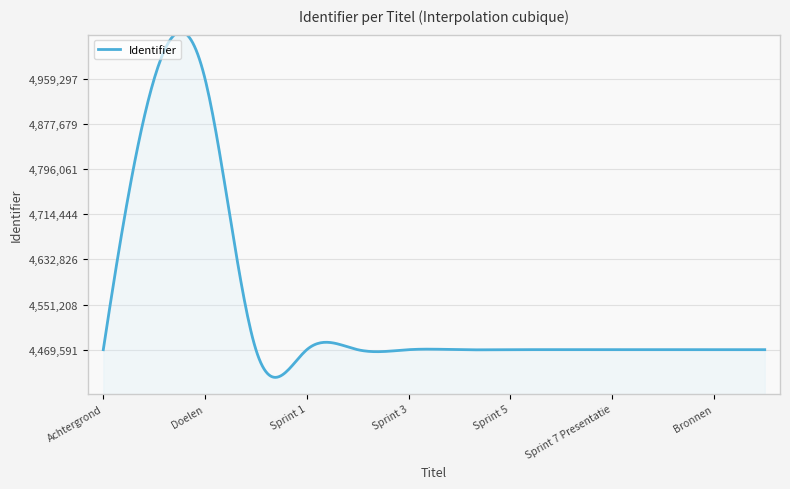

True or false: there are more than 2 points higher than both neighbors.

True